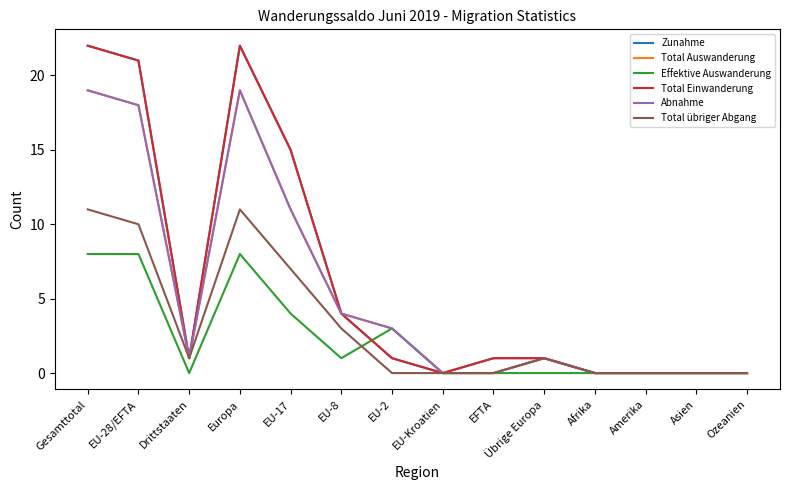

Is this an area chart (filled region under the line)?

No